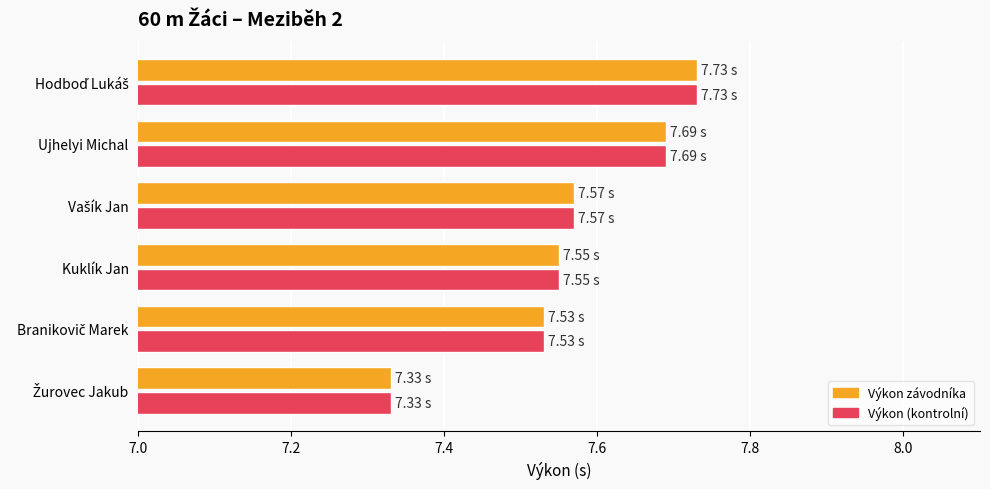

How many distinct data groups are displayed?

2